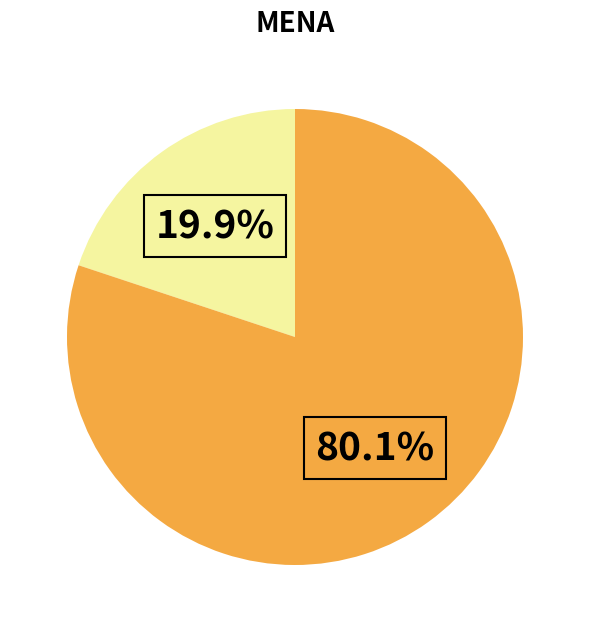

How many slices are in this pie chart?

2